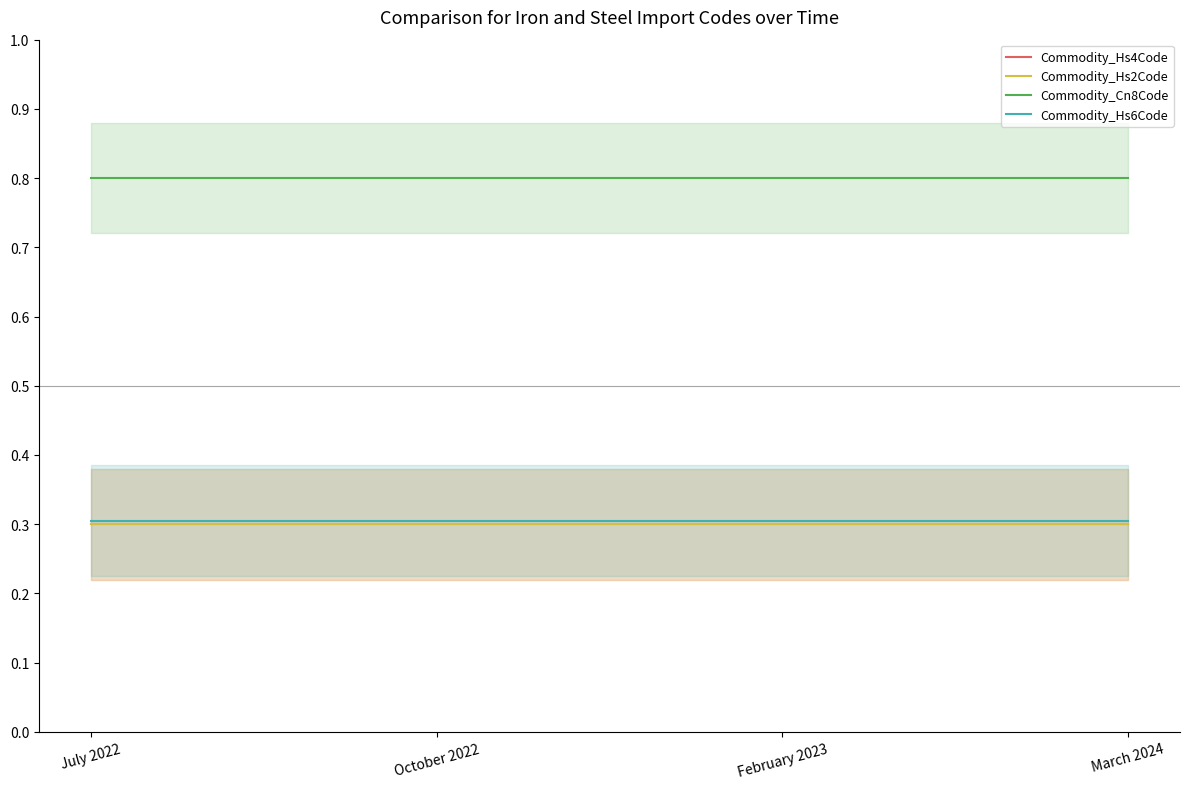

What is the sum of all Commodity_Cn8Code values?

3.2